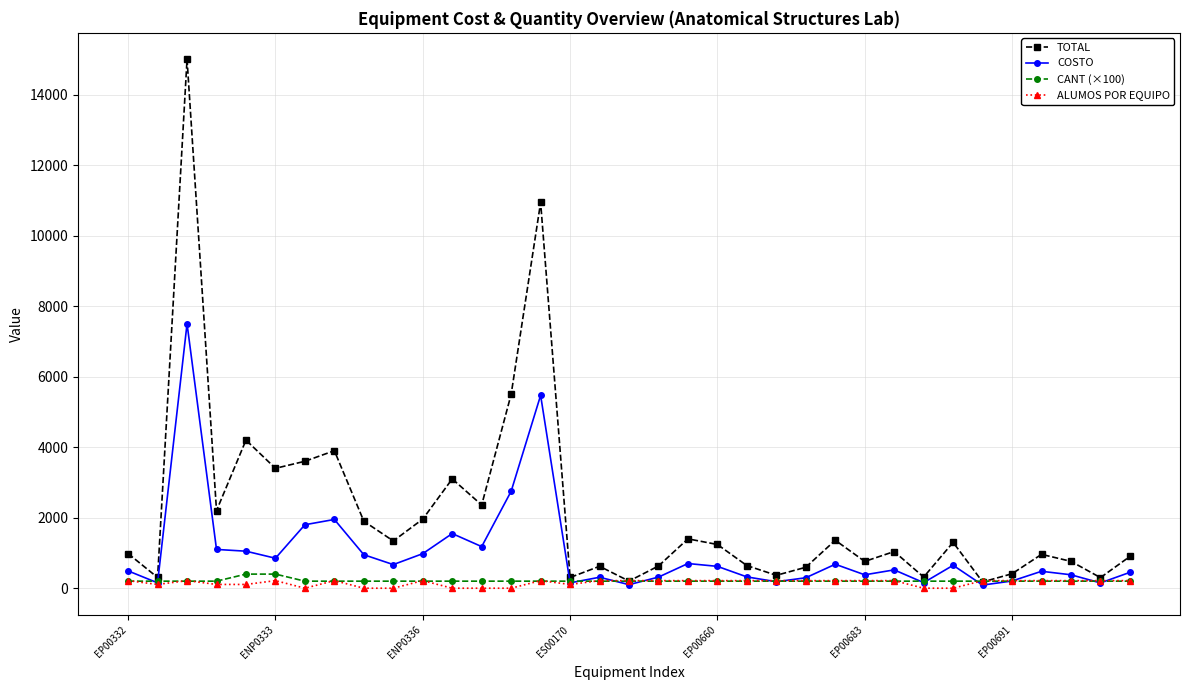

How many categories are shown in the chart?

35